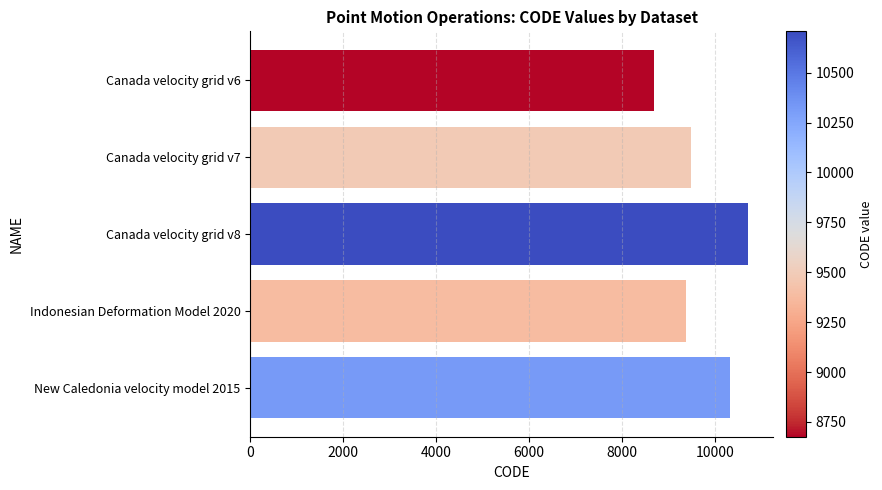

Approximately how many times larger is the value at Canada velocity grid v7 compared to Canada velocity grid v8?

0.9